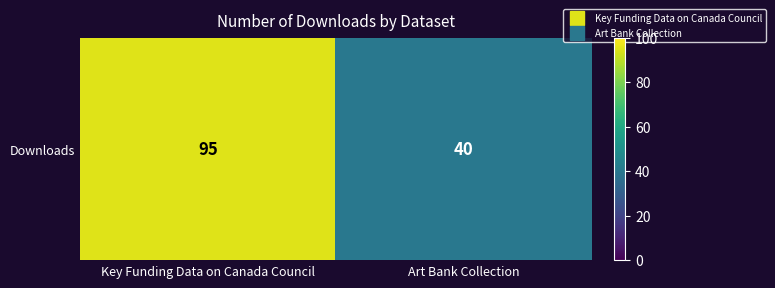

List the labels in order of value, smallest first.

Art Bank Collection, Key Funding Data on Canada Council